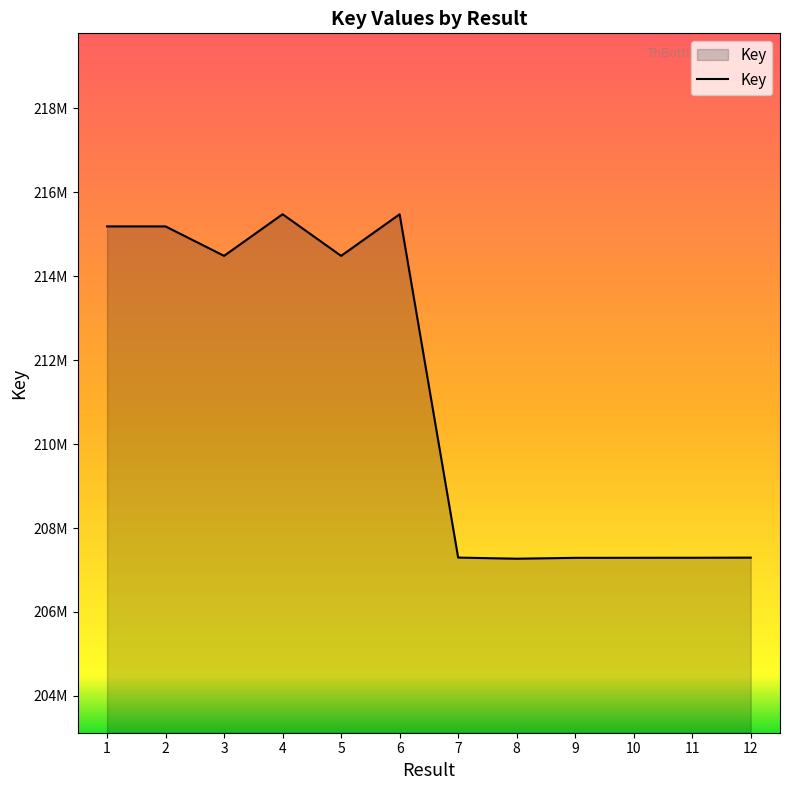

Does the chart have visible grid lines?

No